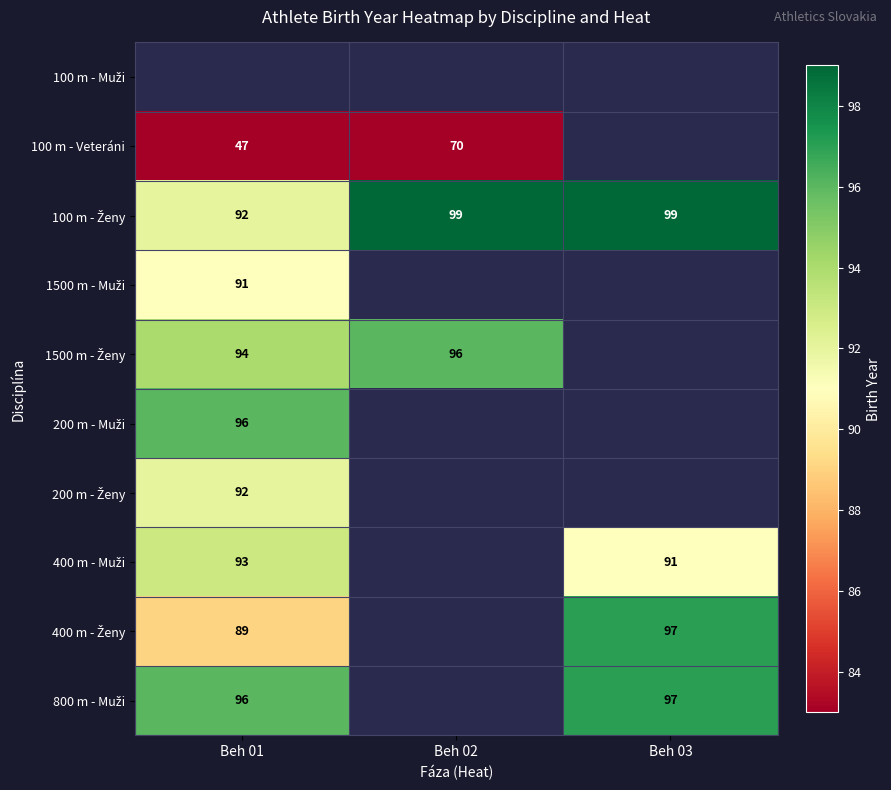

What is the sum of the 100 m - Veteráni values at Beh 01 and Beh 02?

117